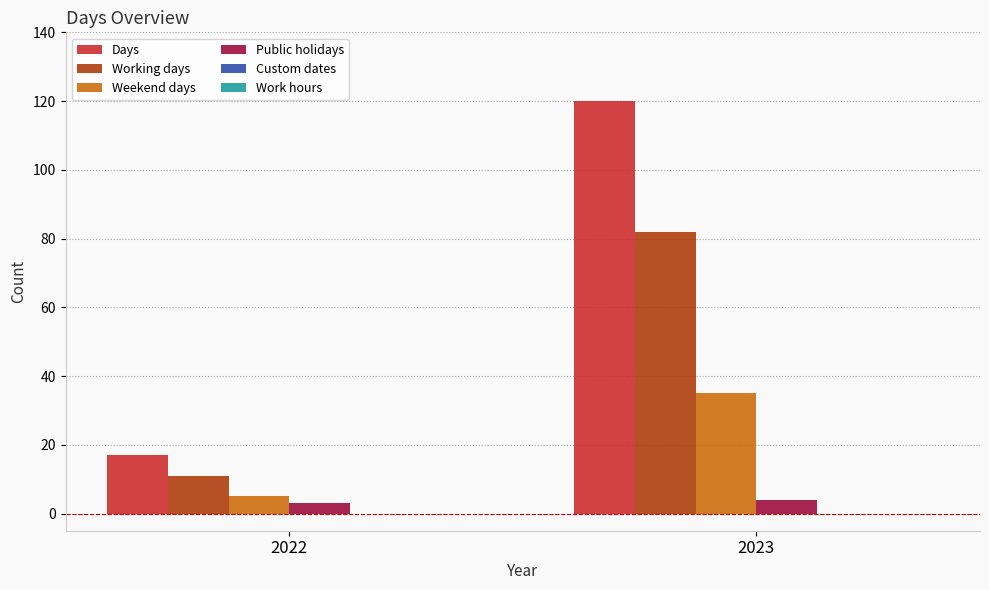

Reading left to right, what are all the values shown in this chart?

Days: 17	120
Working days: 11	82
Weekend days: 5	35
Public holidays: 3	4